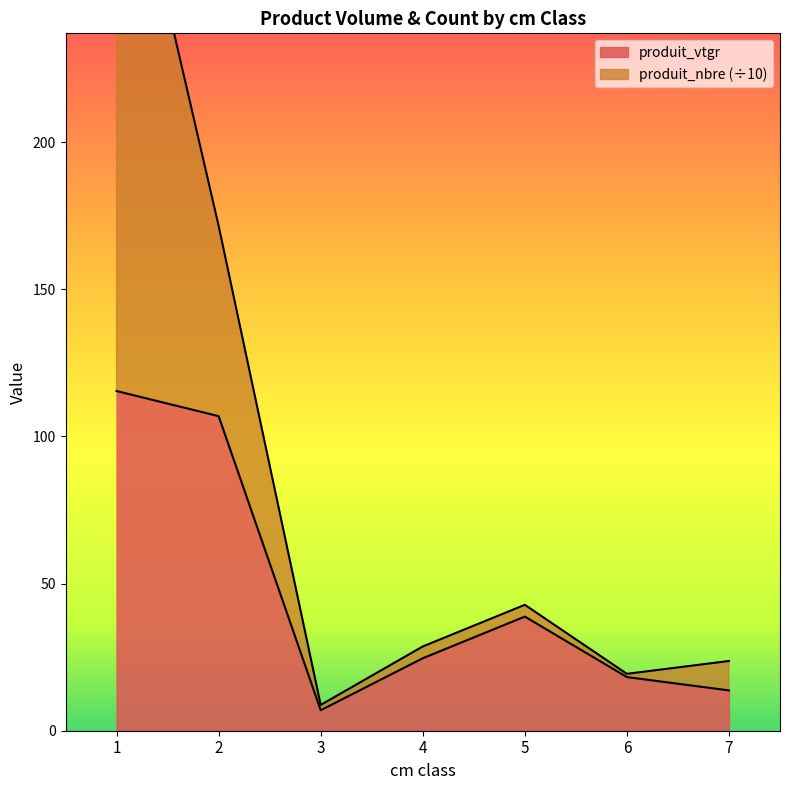

True or false: the data shows 18.2 at 6.

True